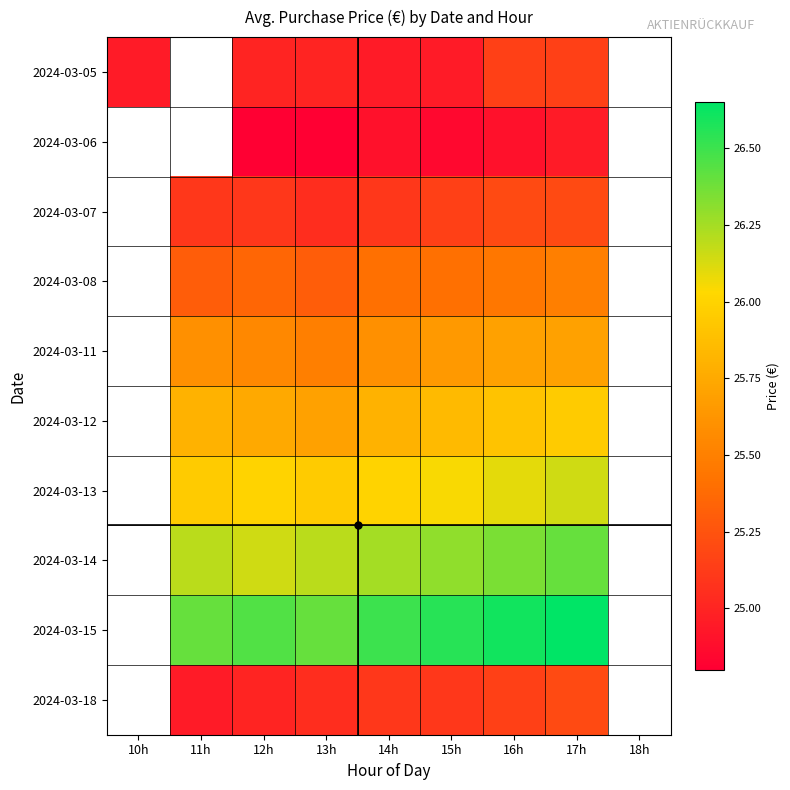

True or false: 2024-03-06 has a value of 32.8 at 12h.

False